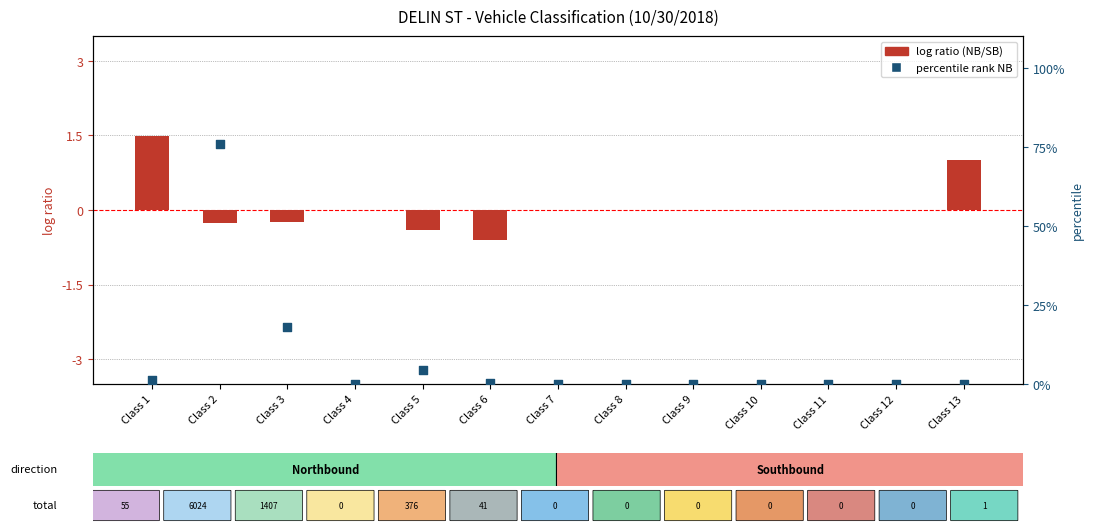

Which series contains the highest Y value?

percentile rank NB